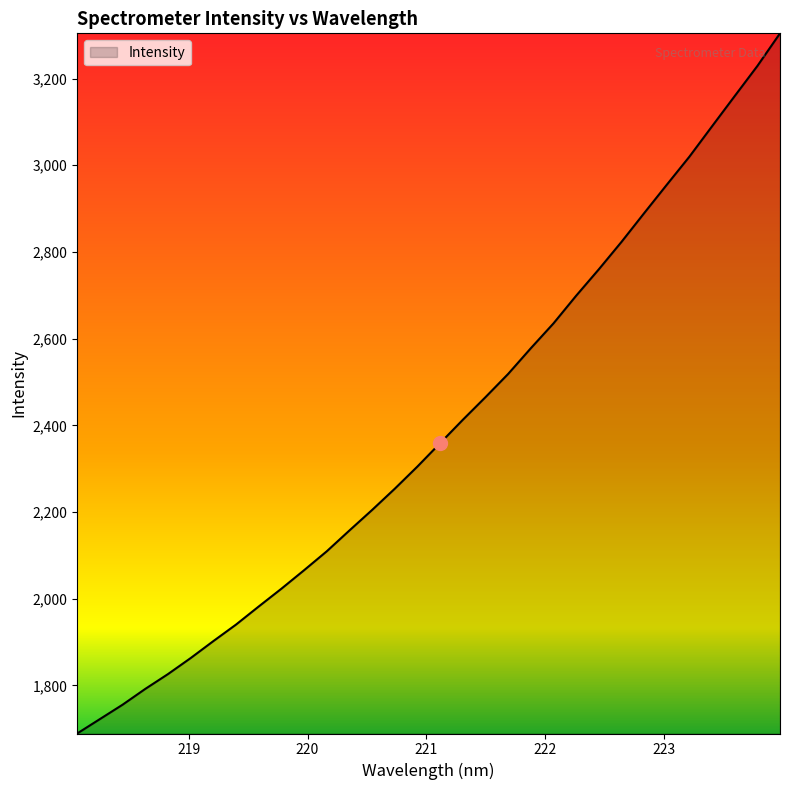

What is the greatest value displayed?

3304.4